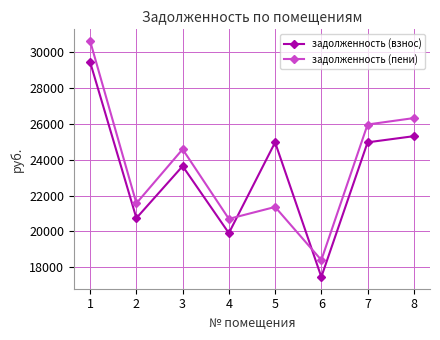

What is the greatest value displayed?

30592.8